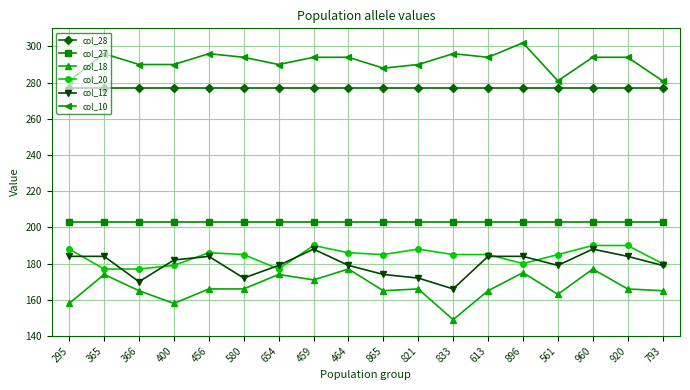

True or false: col_27 and col_10 cross at least once.

False